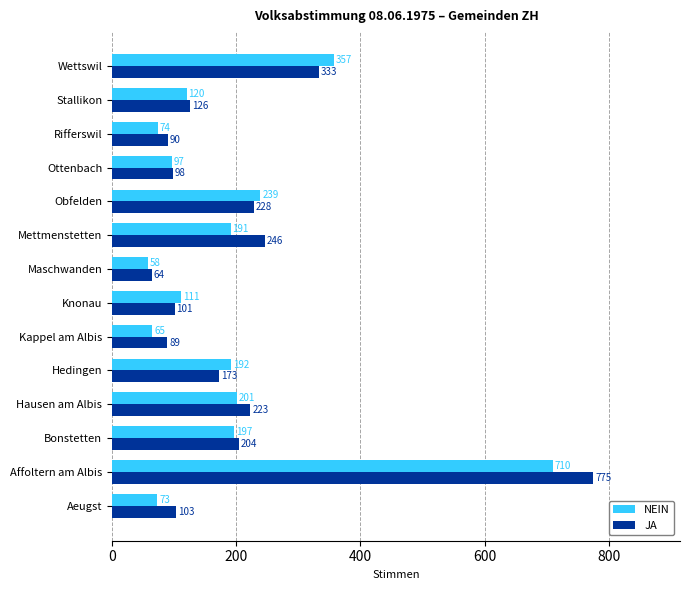

Which series has the largest range (max minus min)?

JA